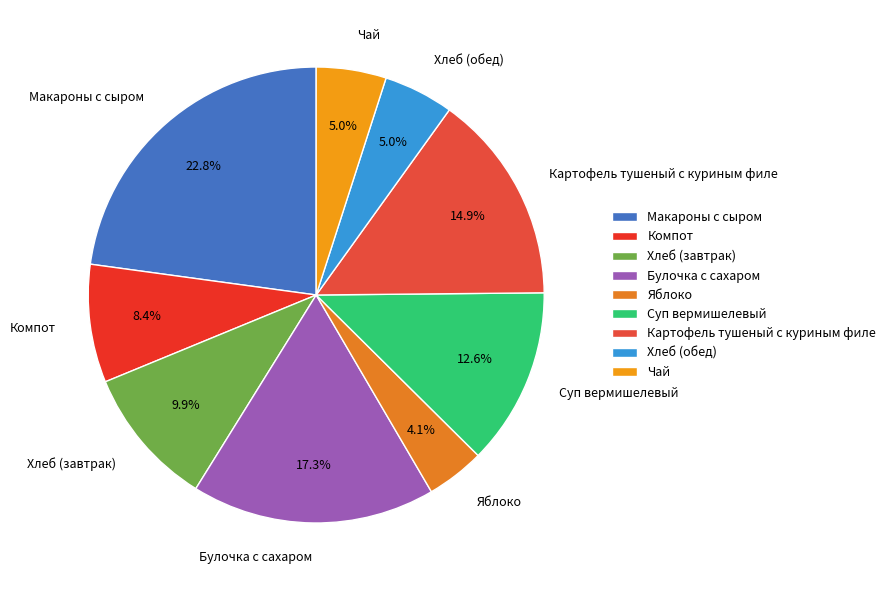

Count the number of slices in the pie.

9